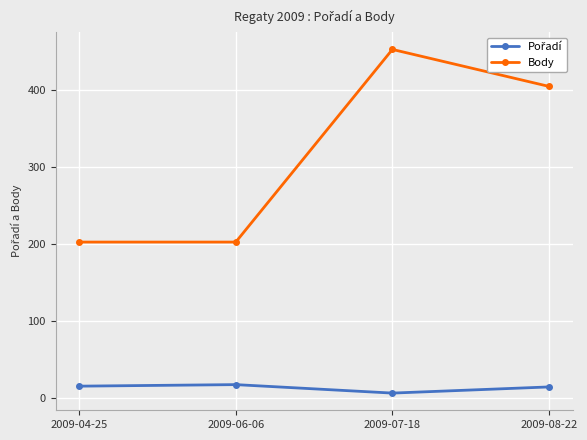

Which series has the largest total across all categories?

Body